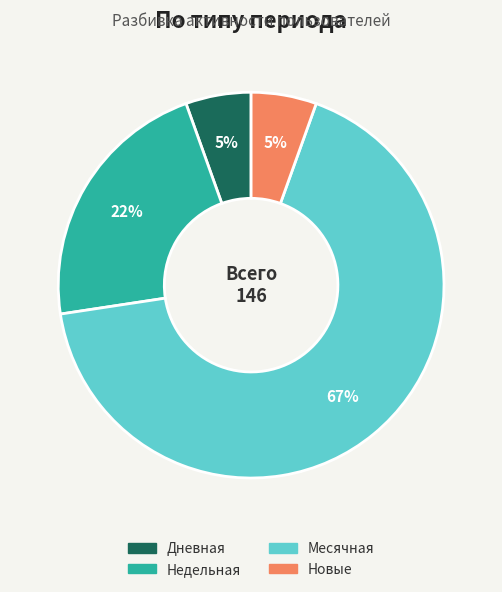

To the nearest percent, what is the average slice percentage?

25%